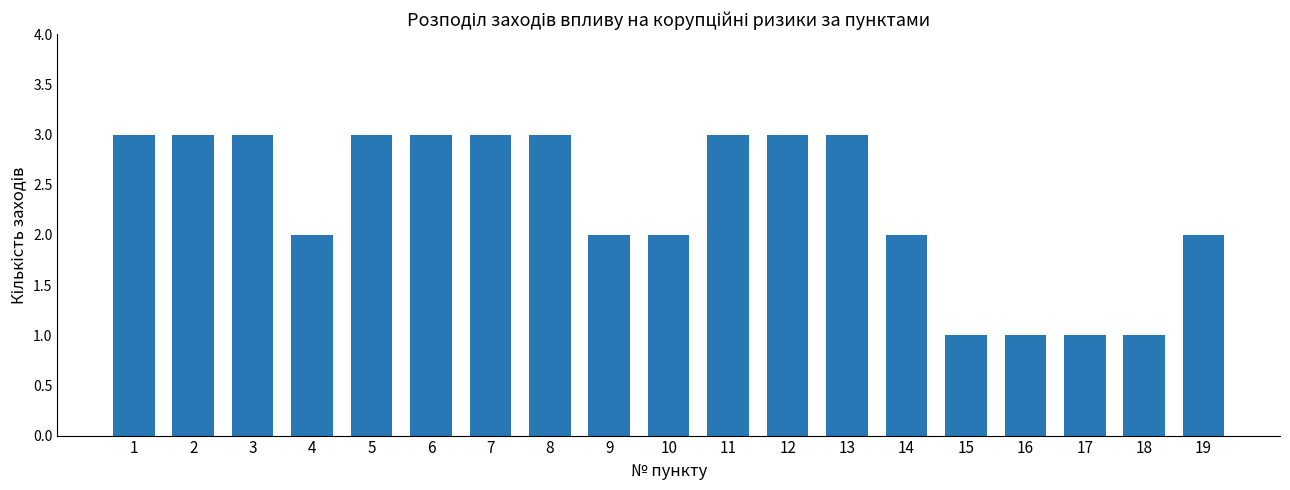

Reading right to left, list all the values displayed in this chart.

2	1	1	1	1	2	3	3	3	2	2	3	3	3	3	2	3	3	3